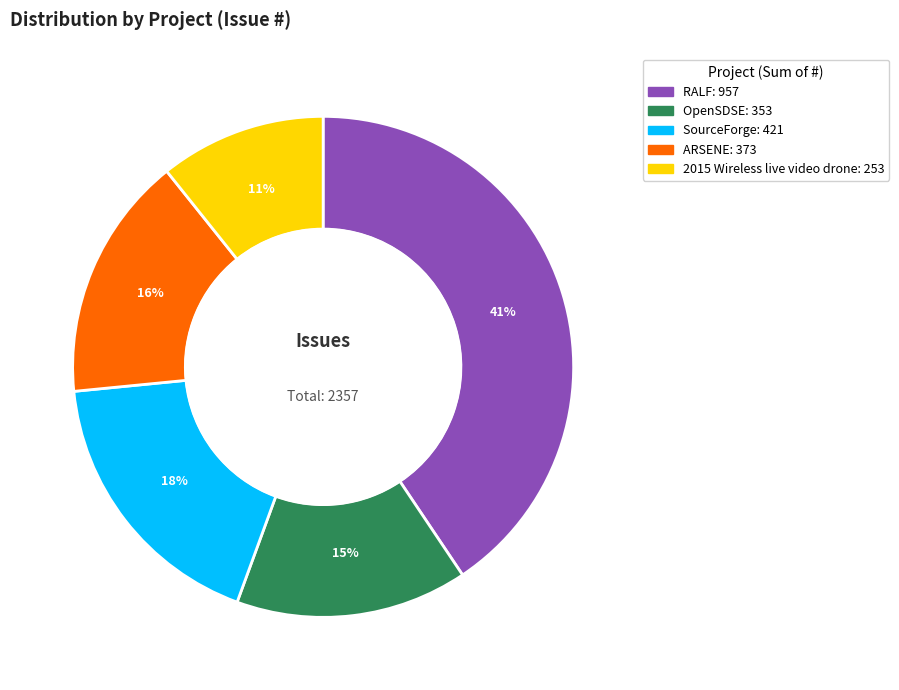

To the nearest percent, what is the average slice percentage?

20%